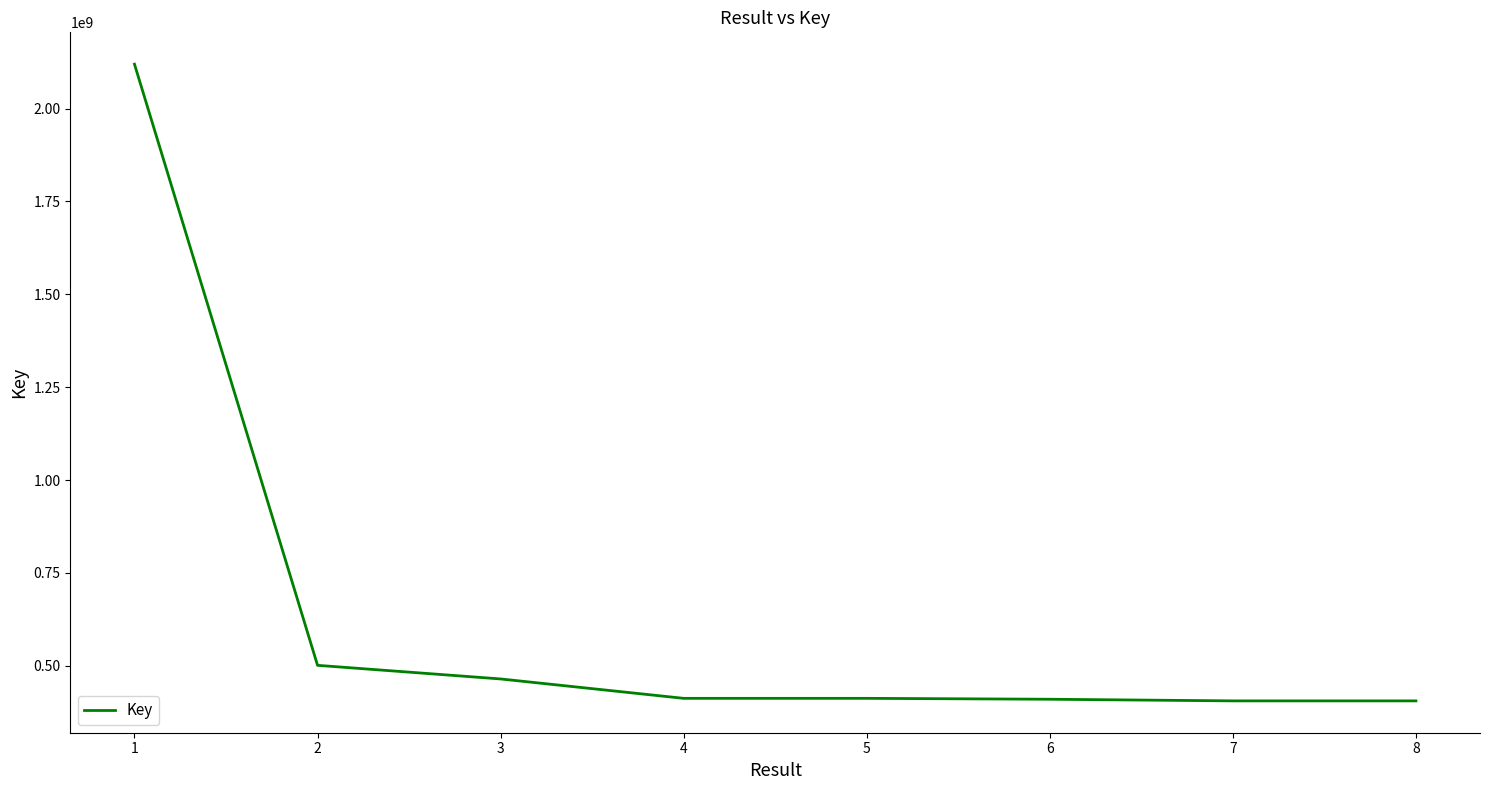

True or false: the data has more than 2 interior local peaks.

False